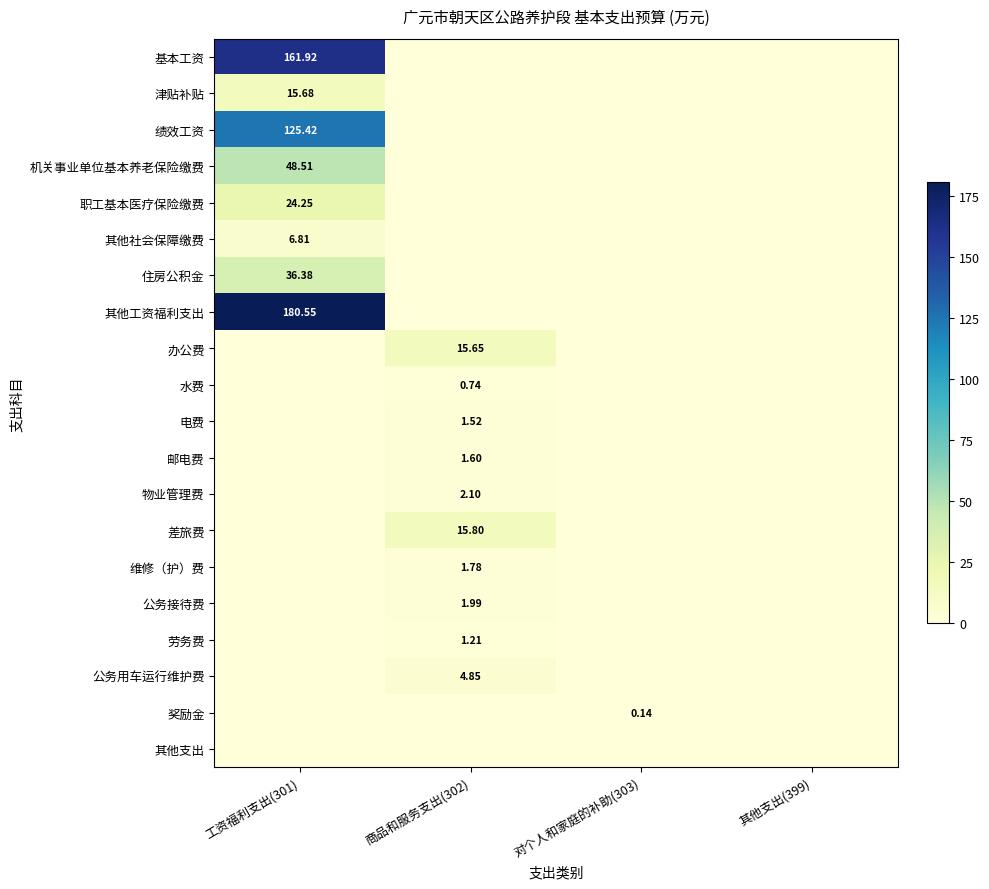

How many positive values does the 津贴补贴 series have?

1